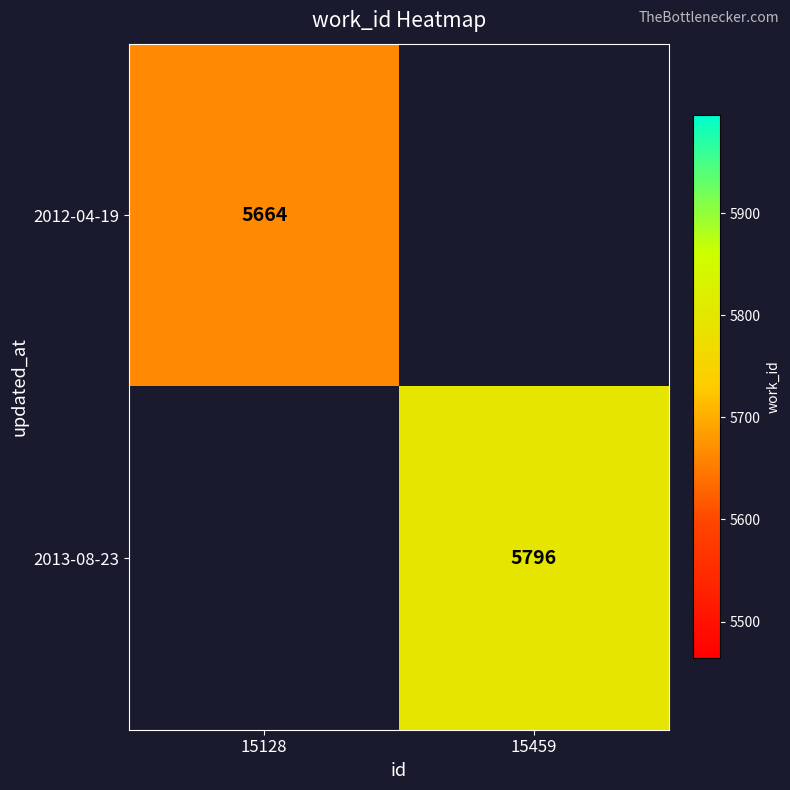

The value of 2013-08-23 at 15459 is 8677. True or false?

False